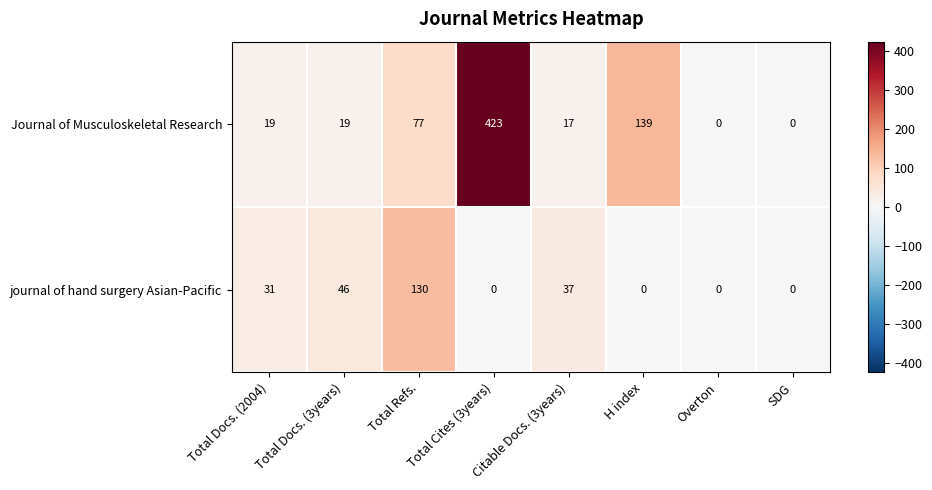

Which series has the widest spread of values?

Journal of Musculoskeletal Research